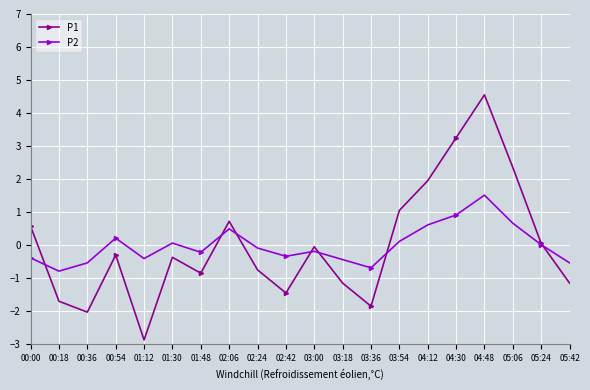

How many times do P1 and P2 cross each other?

7